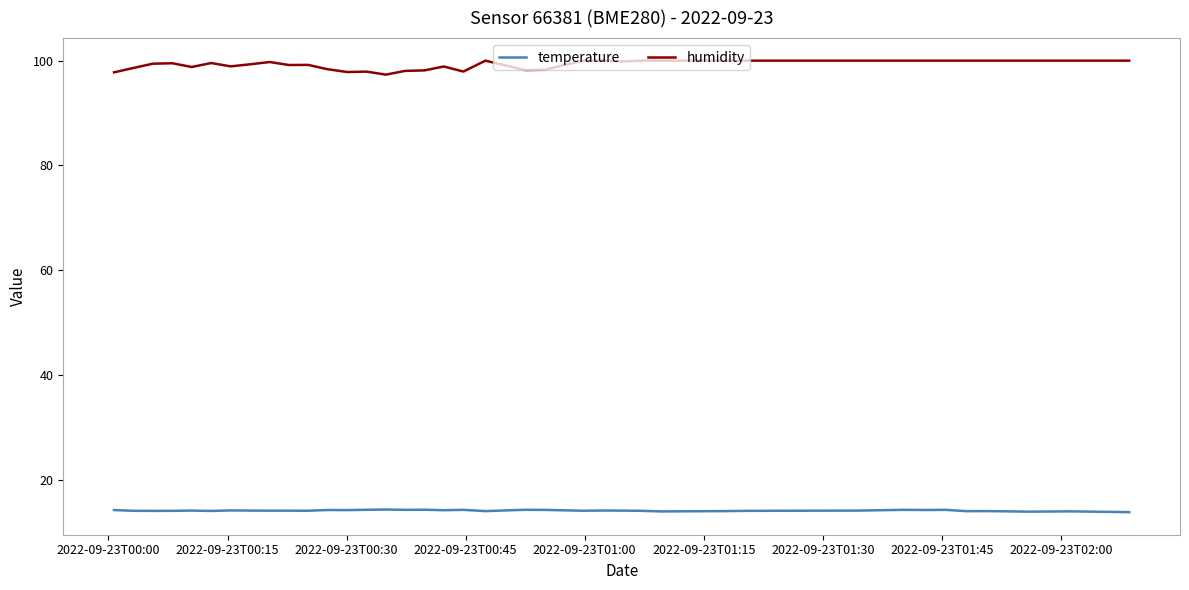

List the series in order of their peak value, highest first.

humidity, temperature